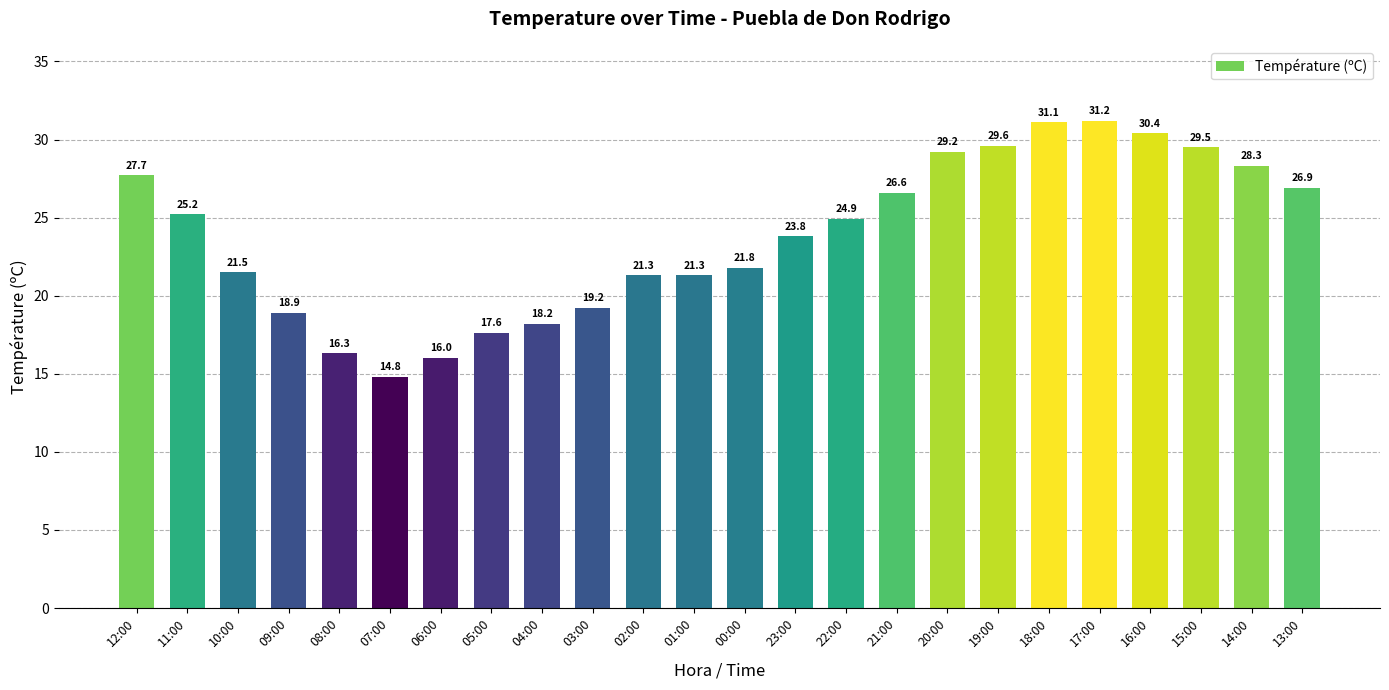

Reading left to right, what are all the values shown in this chart?

27.7	25.2	21.5	18.9	16.3	14.8	16.0	17.6	18.2	19.2	21.3	21.3	21.8	23.8	24.9	26.6	29.2	29.6	31.1	31.2	30.4	29.5	28.3	26.9